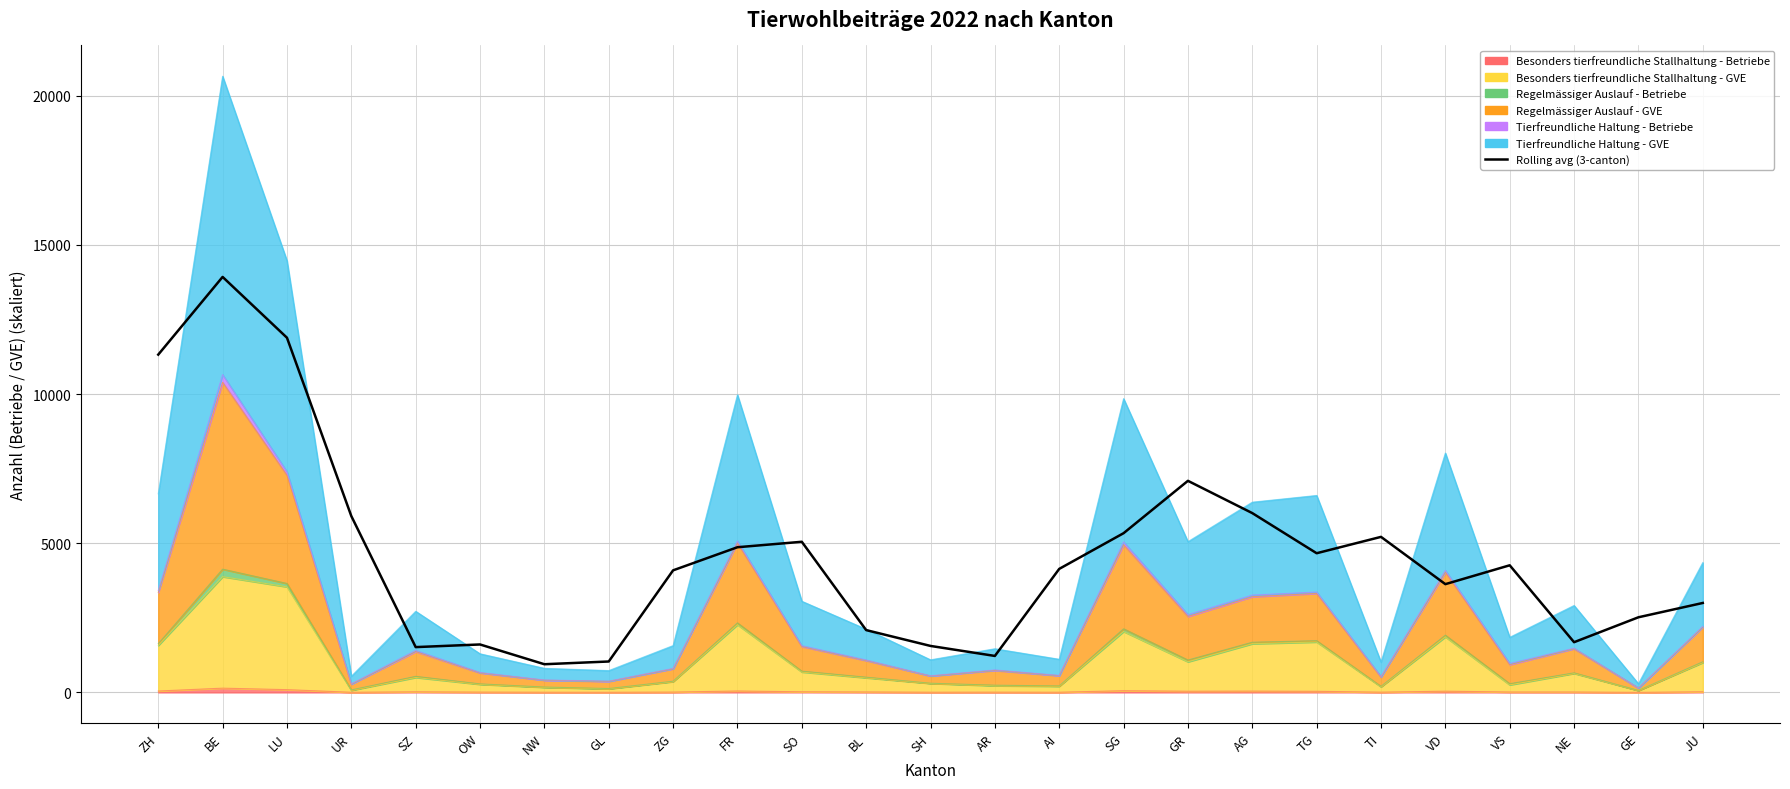

At which label is the value closest to 7435?

GR